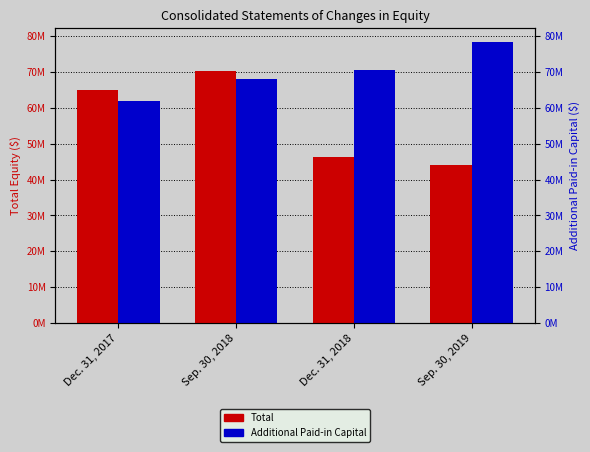

What is the lowest value of the Total series?

43990000